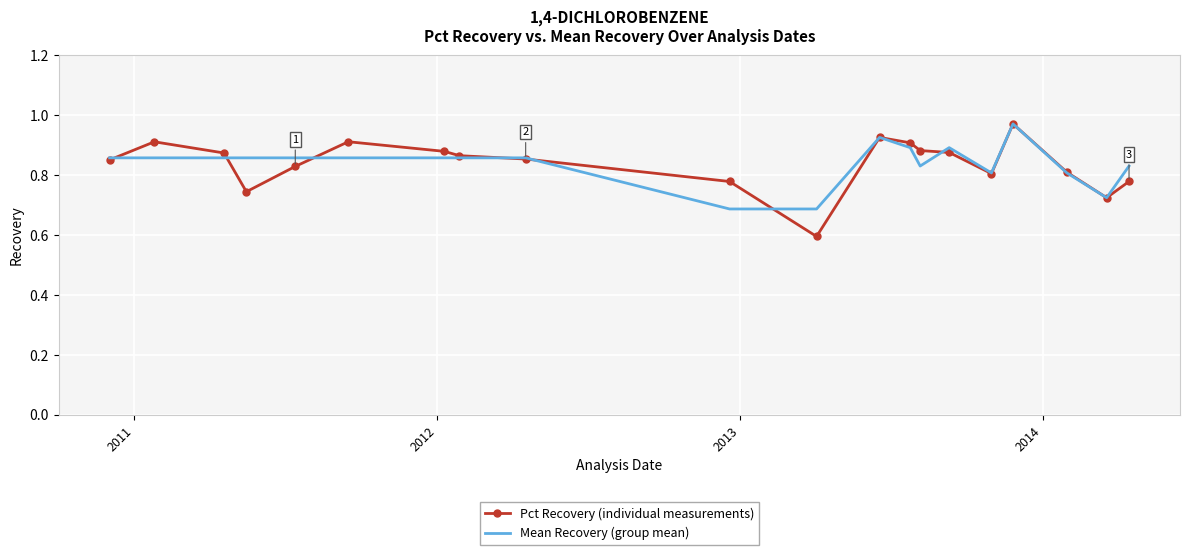

Which series has the largest range (max minus min)?

Pct Recovery (individual measurements)